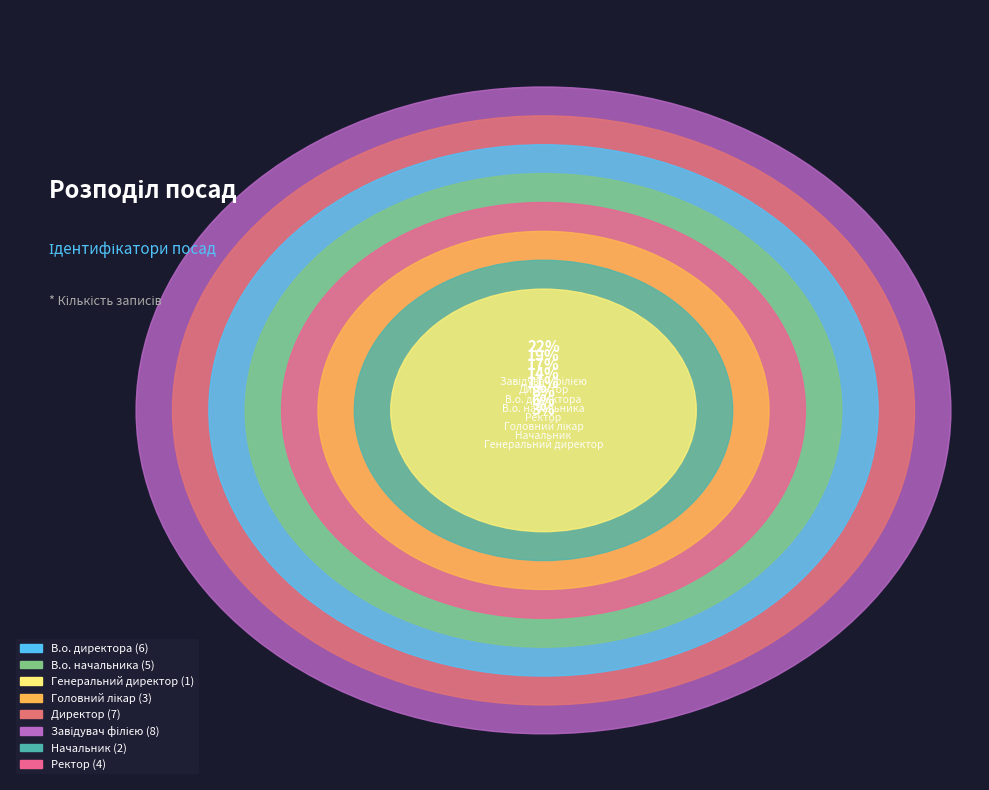

How much of the chart is everything except Директор?

80.6%